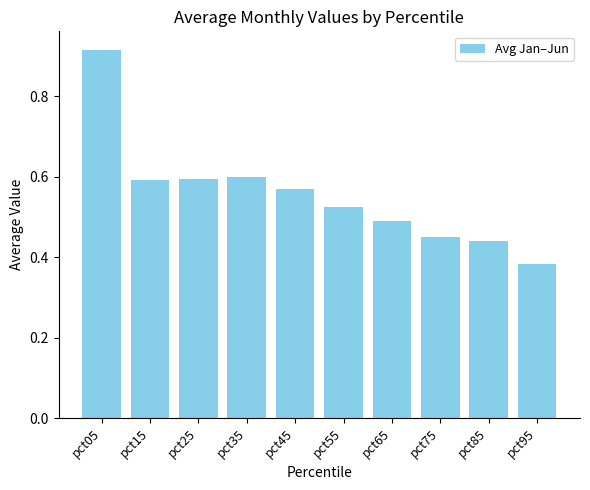

What is the difference between the values at pct95 and pct45?

0.2